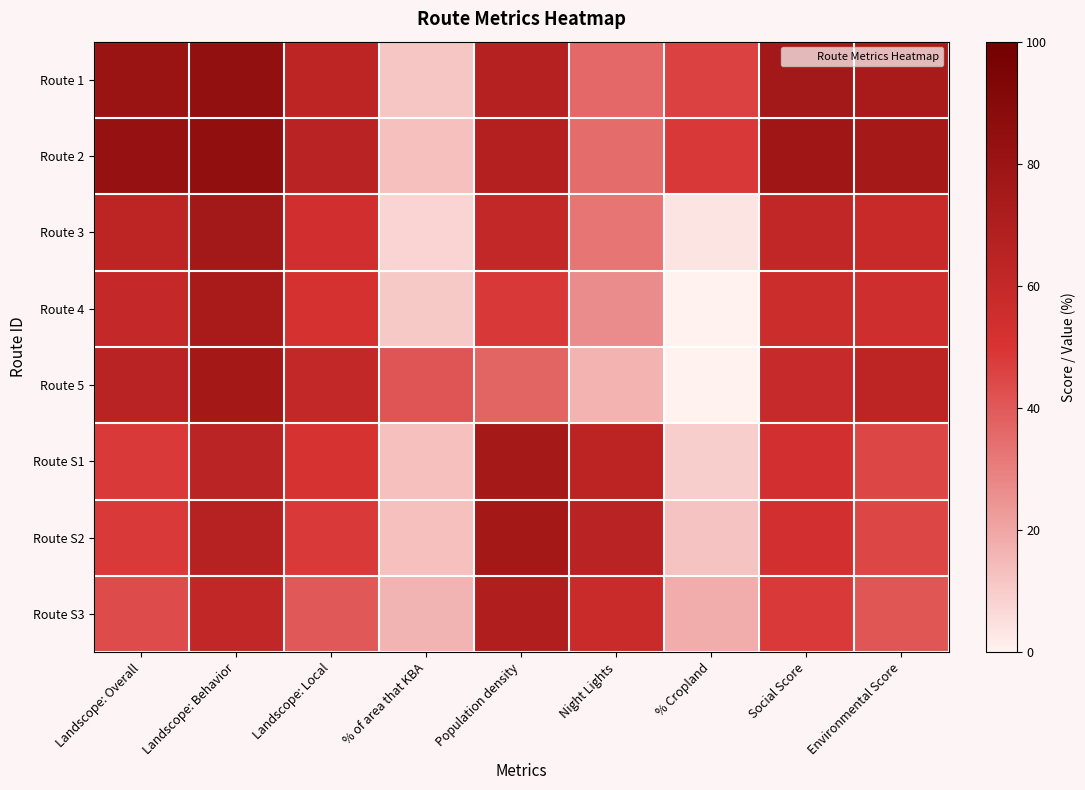

Which has a higher value, Population density or Landscope: Overall?

Landscope: Overall